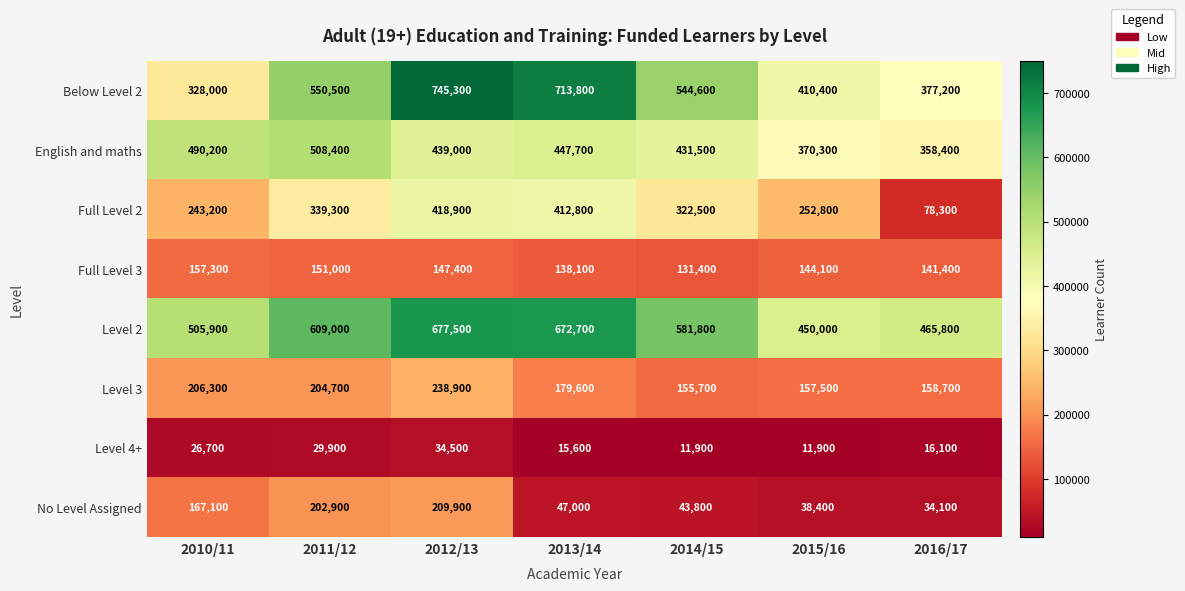

The value of Level 2 at 2013/14 is 450877. True or false?

False